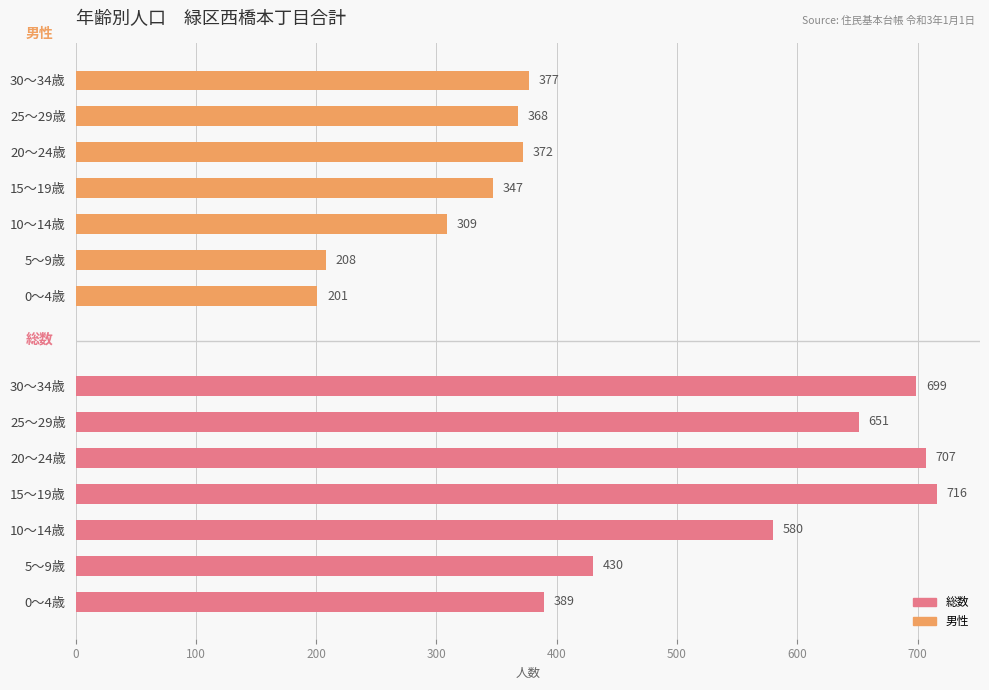

Reading left to right, extract all data points from this chart.

総数: 389	430	580	716	707	651	699
男性: 201	208	309	347	372	368	377